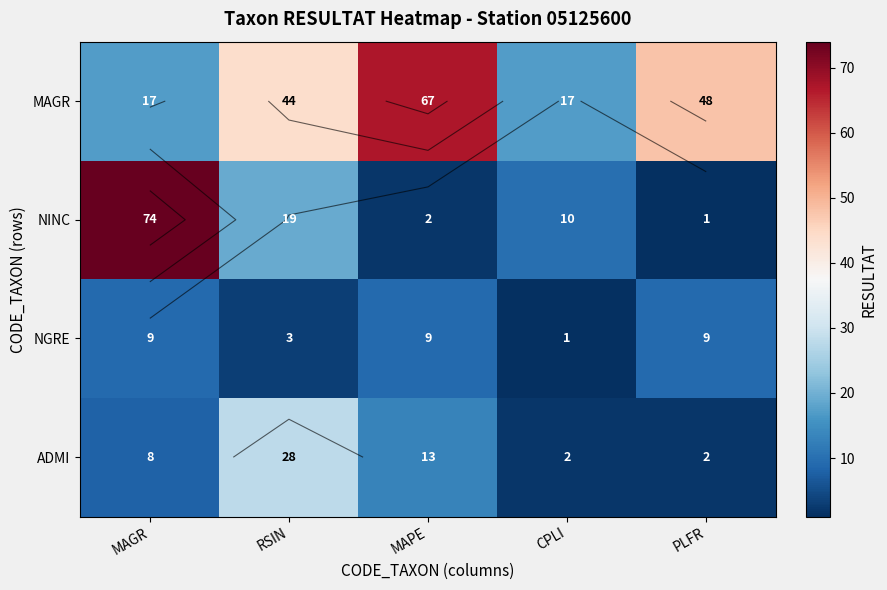

Which category has the highest value across all series?

MAGR